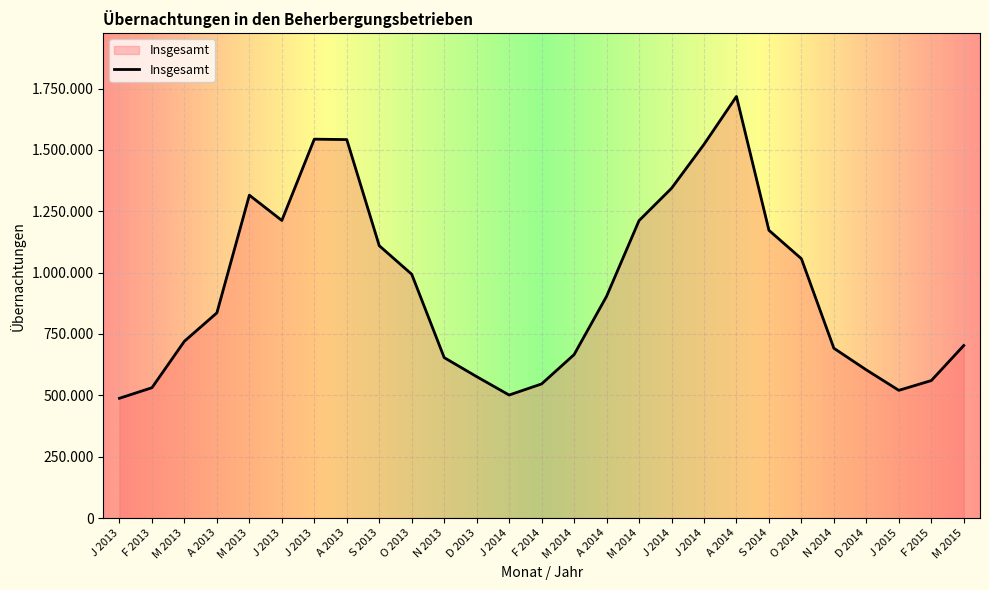

Reading left to right, list all the values displayed in this chart.

J 2013=487895	F 2013=530858	M 2013=720285	A 2013=835936	M 2013=1315358	J 2013=1212358	J 2013=1543577	A 2013=1541831	S 2013=1109492	O 2013=993208	N 2013=653563	D 2013=576080	J 2014=501099	F 2014=546379	M 2014=665767	A 2014=903324	M 2014=1211716	J 2014=1343466	J 2014=1522341	A 2014=1717634	S 2014=1172346	O 2014=1056459	N 2014=691692	D 2014=603446	J 2015=520243	F 2015=560017	M 2015=702879